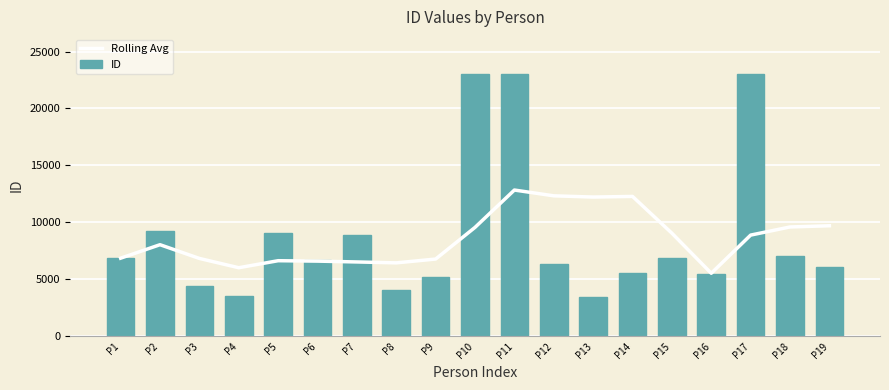

Is the value of Rolling Avg at P16 greater than the value of ID at P2?

No